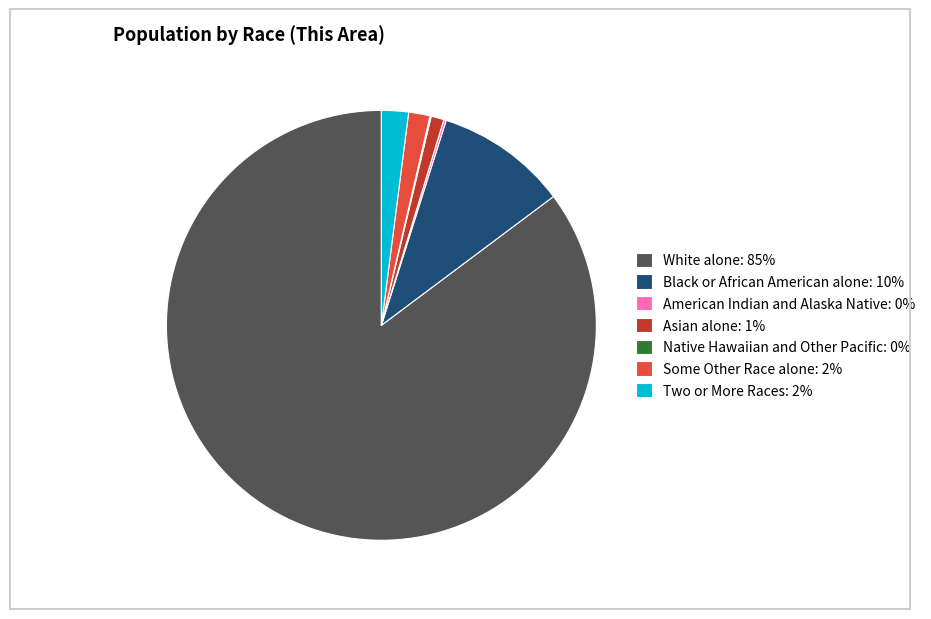

Between Some Other Race alone: 2% and White alone: 85%, which is larger?

White alone: 85%